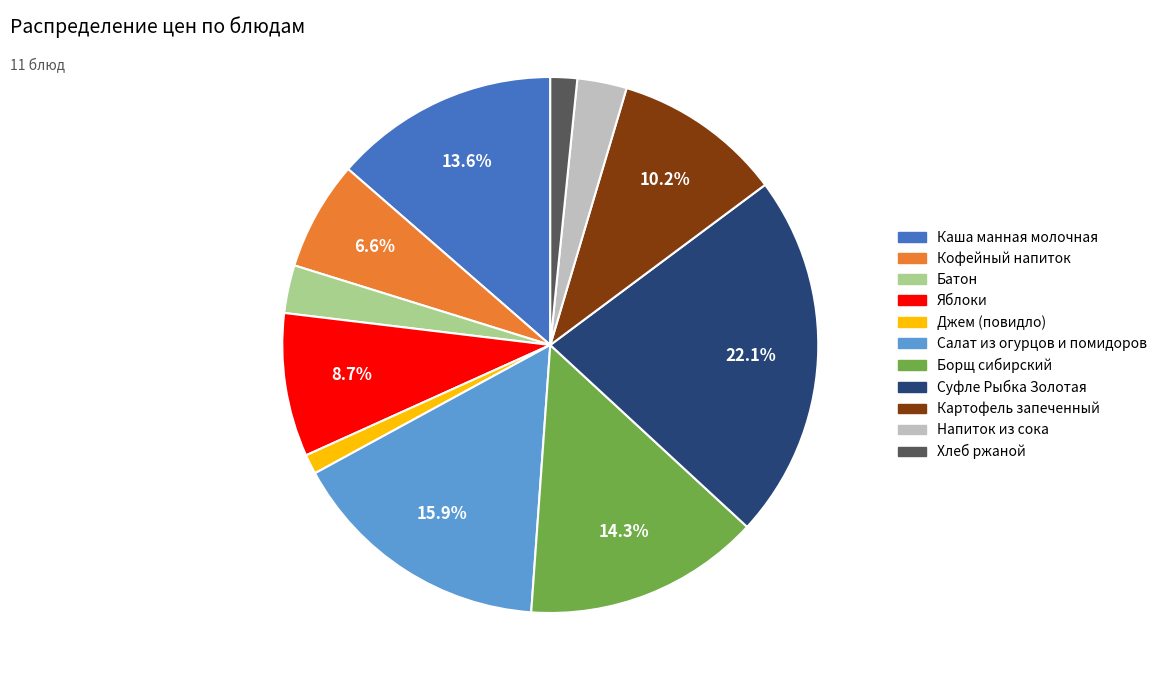

Which category has the biggest portion of the pie?

Суфле Рыбка Золотая